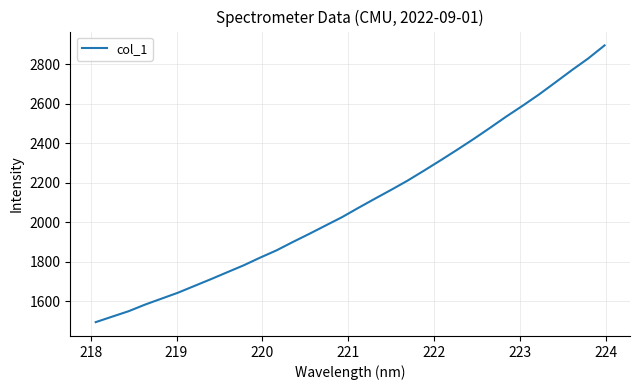

How many values exceed 2072?

16